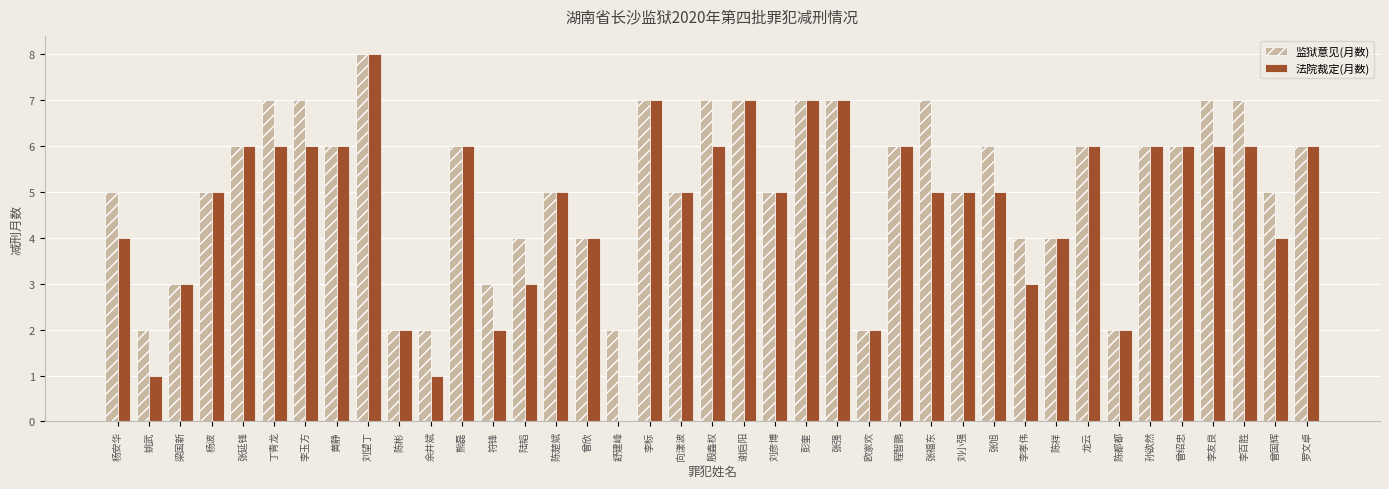

What is the sum of the 法院裁定(月数) values at 谢启阳 and 欧家欢?

9